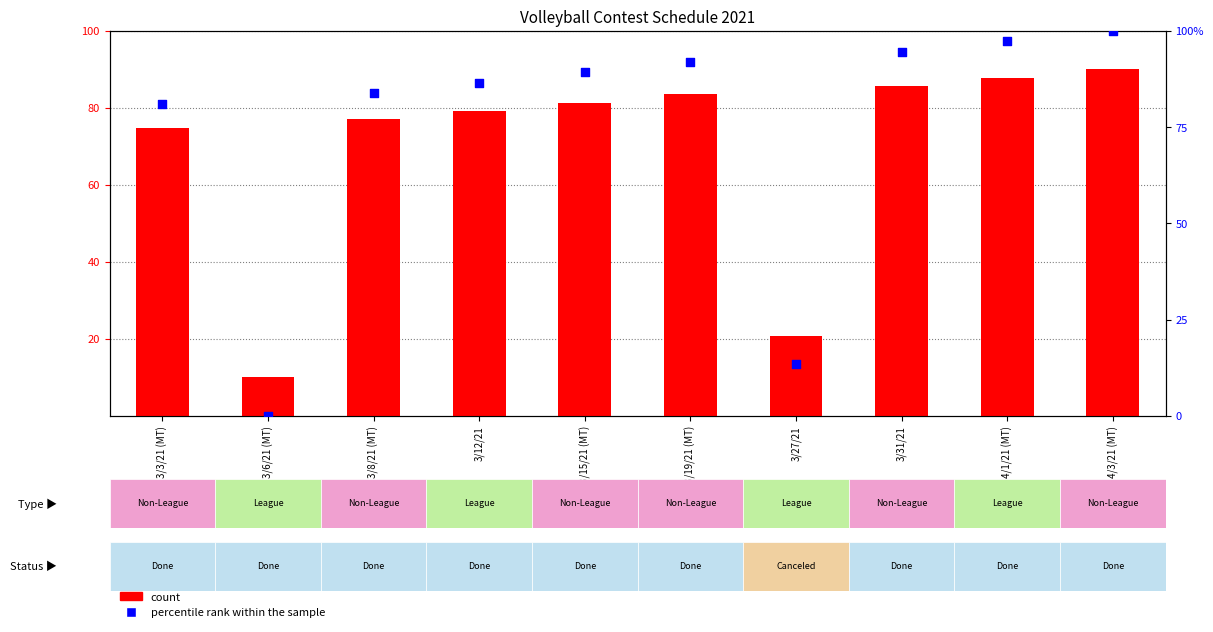

Which series has the widest spread of Y values?

percentile rank within the sample